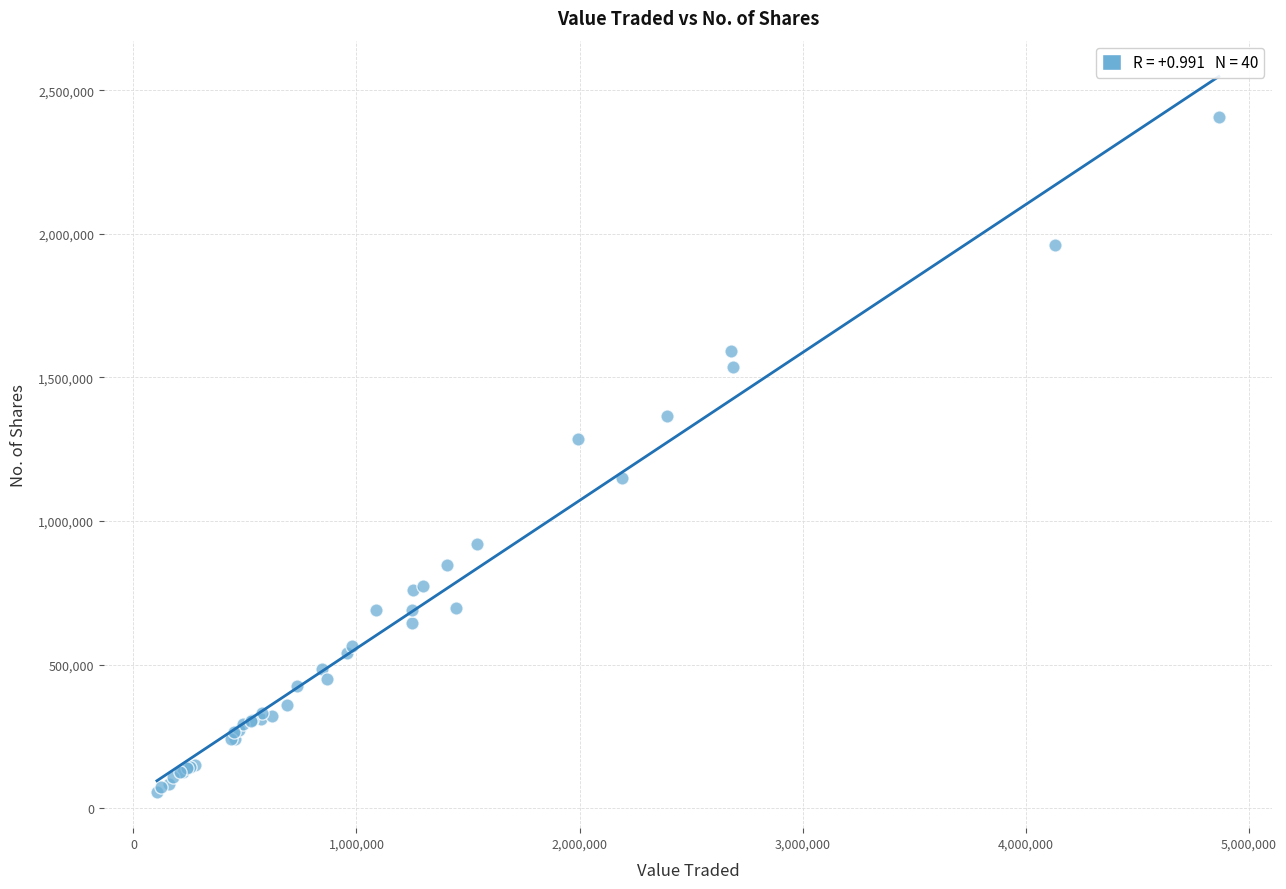

What Y value in the scatter plot is closest to 1231811?

1284488